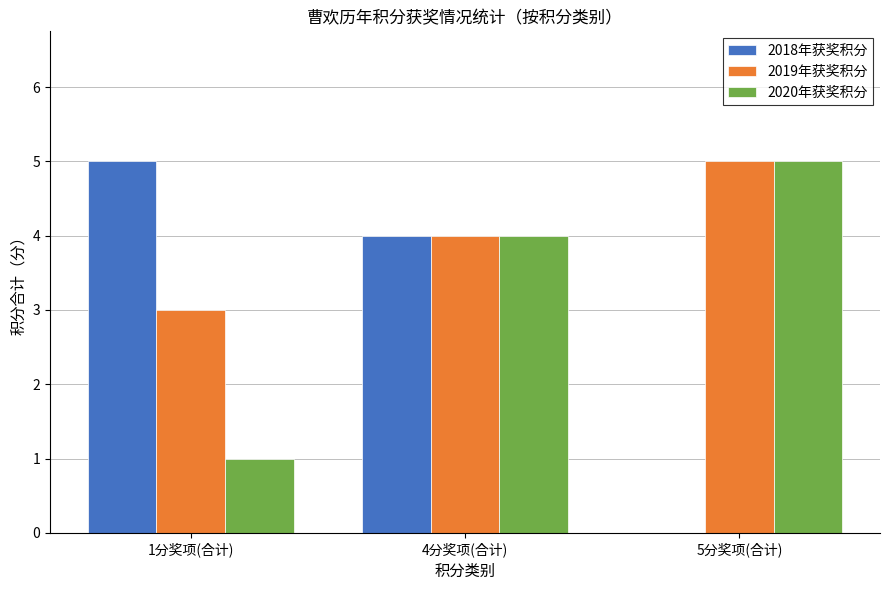

Reading left to right, list all the values displayed in this chart.

2018年获奖积分: 5	4	0
2019年获奖积分: 3	4	5
2020年获奖积分: 1	4	5